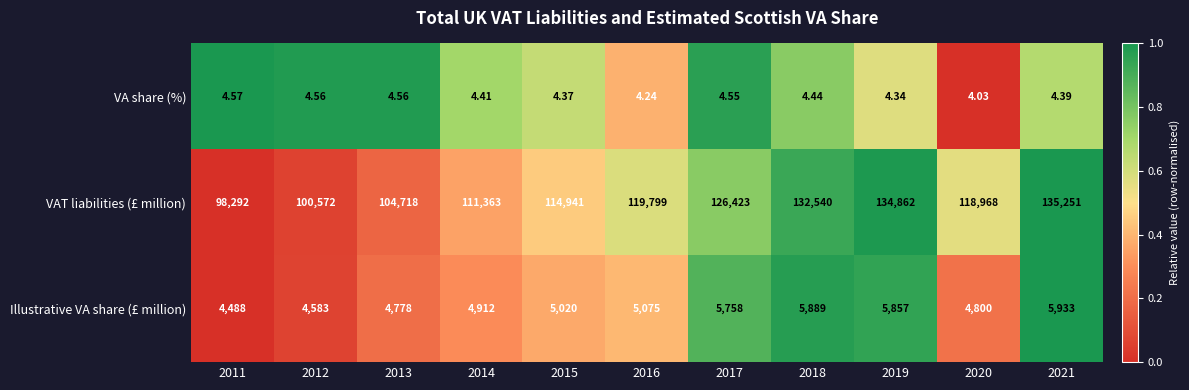

Is the value of Illustrative VA share (£ million) at 2016 greater than the value of VAT liabilities (£ million) at 2019?

No